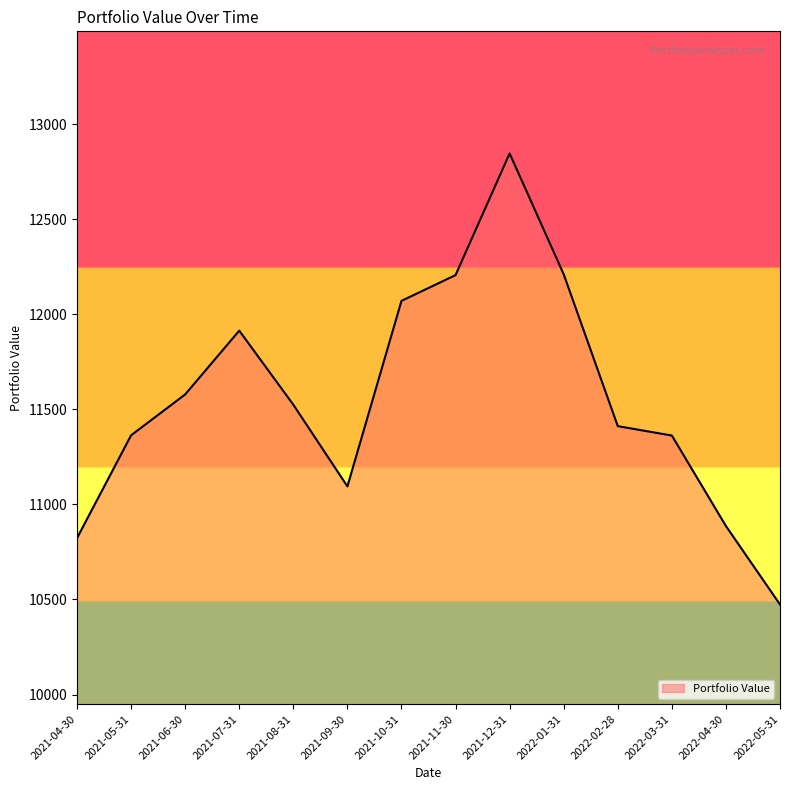

What is the ratio of the value at 2021-10-31 to the value at 2022-05-31?

1.2